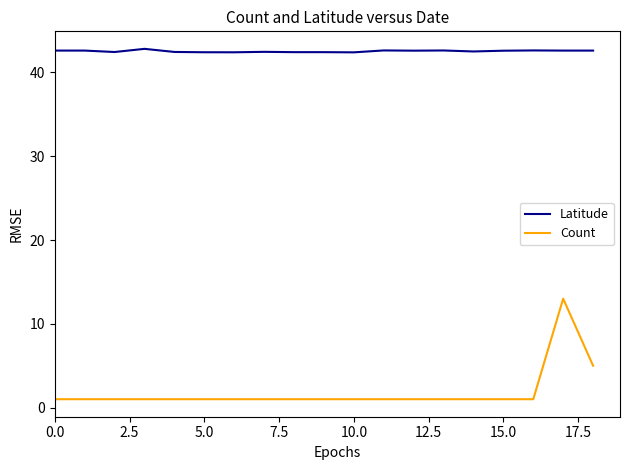

Which series has the largest range (max minus min)?

Count